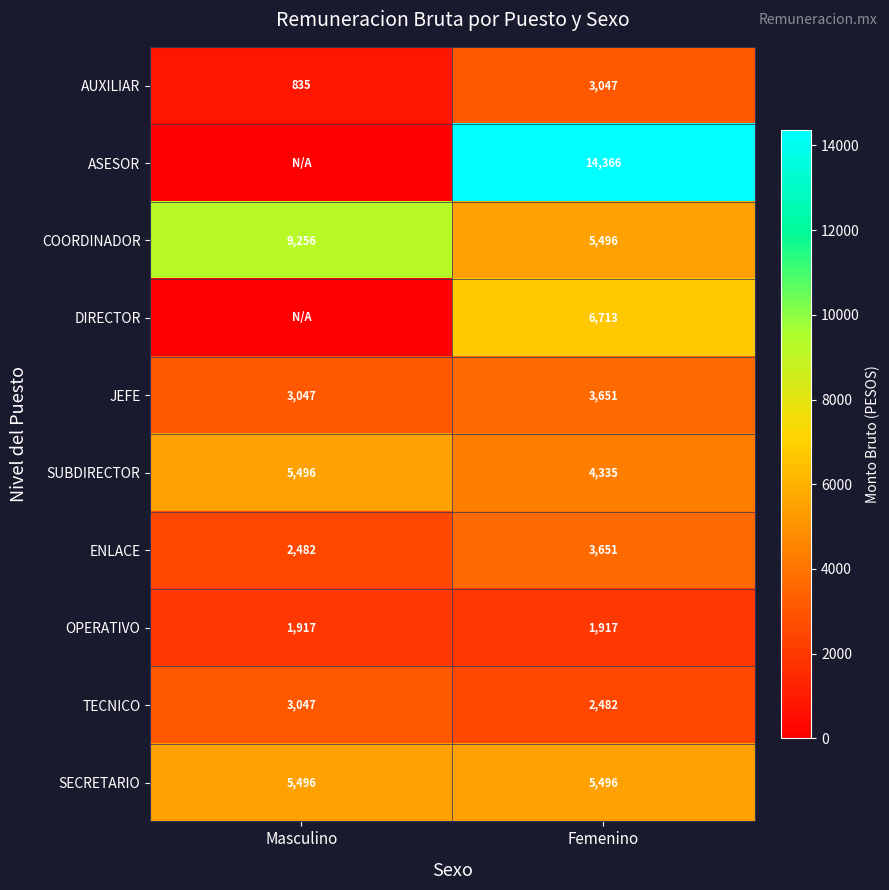

Is it true that JEFE equals 833 at Femenino?

False